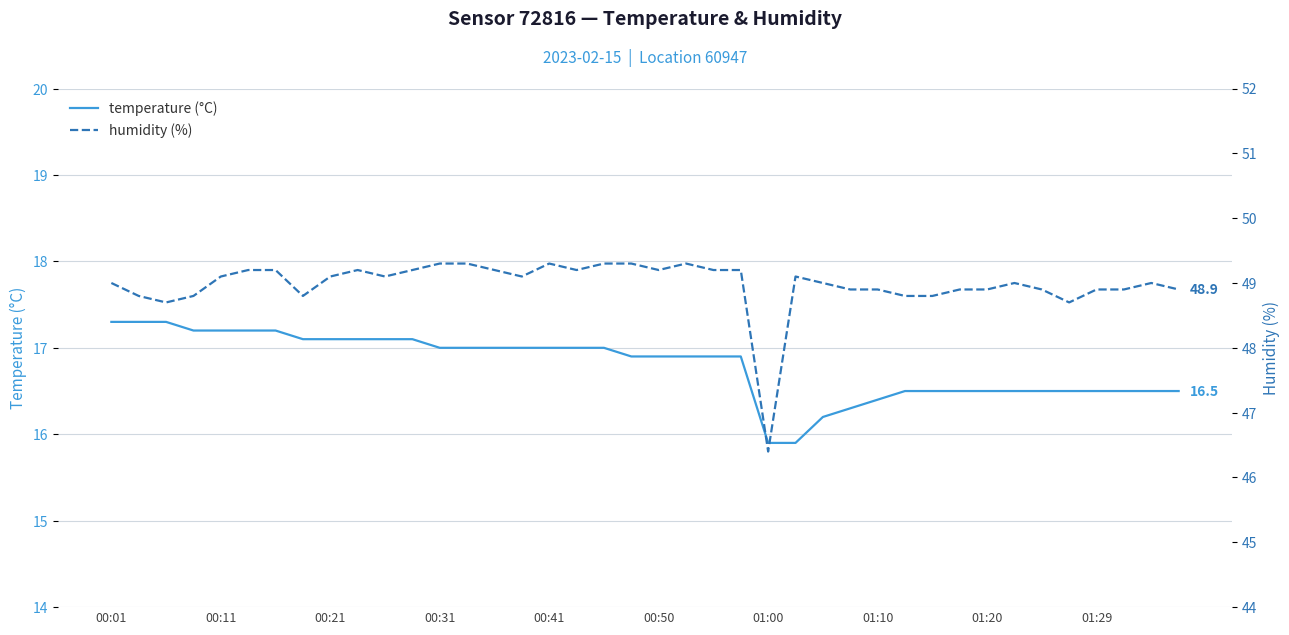

Reading left to right, extract all data points from this chart.

temperature (°C): 17.3	17.3	17.3	17.2	17.2	17.2	17.2	17.1	17.1	17.1	17.1	17.1	17.0	17.0	17.0	17.0	17.0	17.0	17.0	16.9	16.9	16.9	16.9	16.9	15.9	15.9	16.2	16.3	16.4	16.5	16.5	16.5	16.5	16.5	16.5	16.5	16.5	16.5	16.5	16.5
humidity (%): 49.0	48.8	48.7	48.8	49.1	49.2	49.2	48.8	49.1	49.2	49.1	49.2	49.3	49.3	49.2	49.1	49.3	49.2	49.3	49.3	49.2	49.3	49.2	49.2	46.4	49.1	49.0	48.9	48.9	48.8	48.8	48.9	48.9	49.0	48.9	48.7	48.9	48.9	49.0	48.9